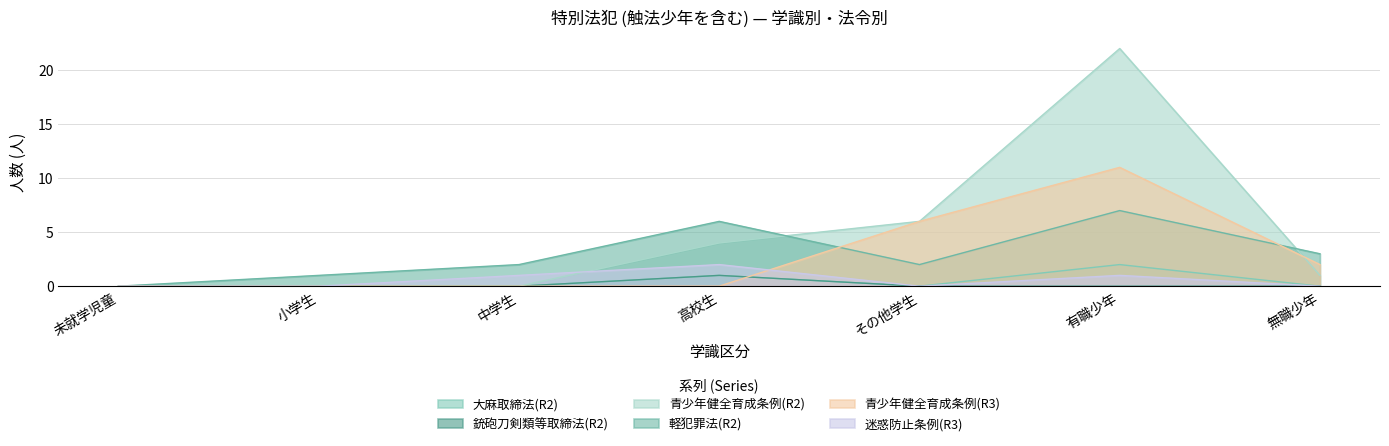

At 無職少年, list the series in order from smallest to largest.

大麻取締法(R2), 銃砲刀剣類等取締法(R2), 迷惑防止条例(R3), 青少年健全育成条例(R2), 青少年健全育成条例(R3), 軽犯罪法(R2)